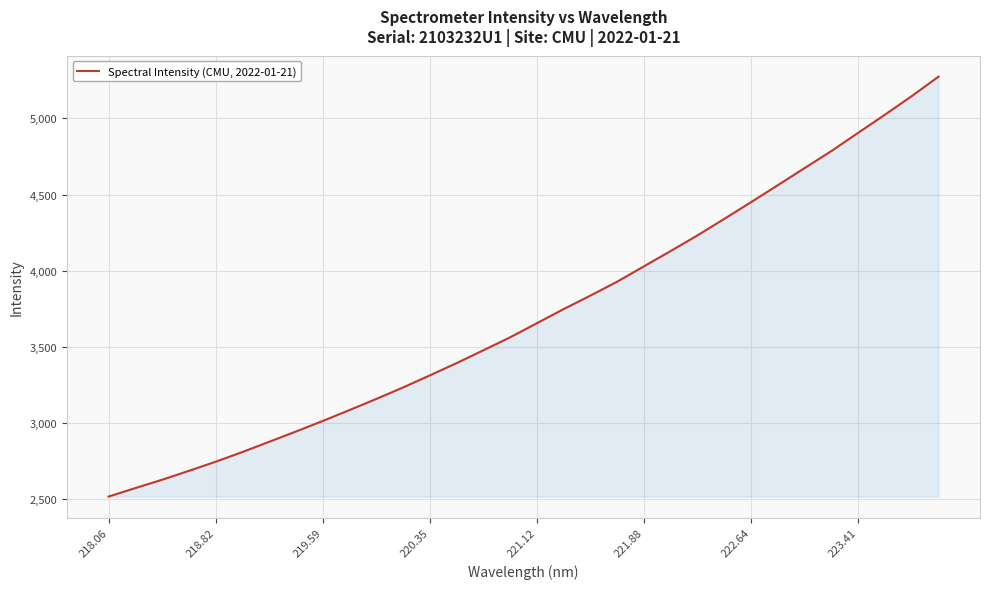

What is the minimum value shown in the chart?

2517.3